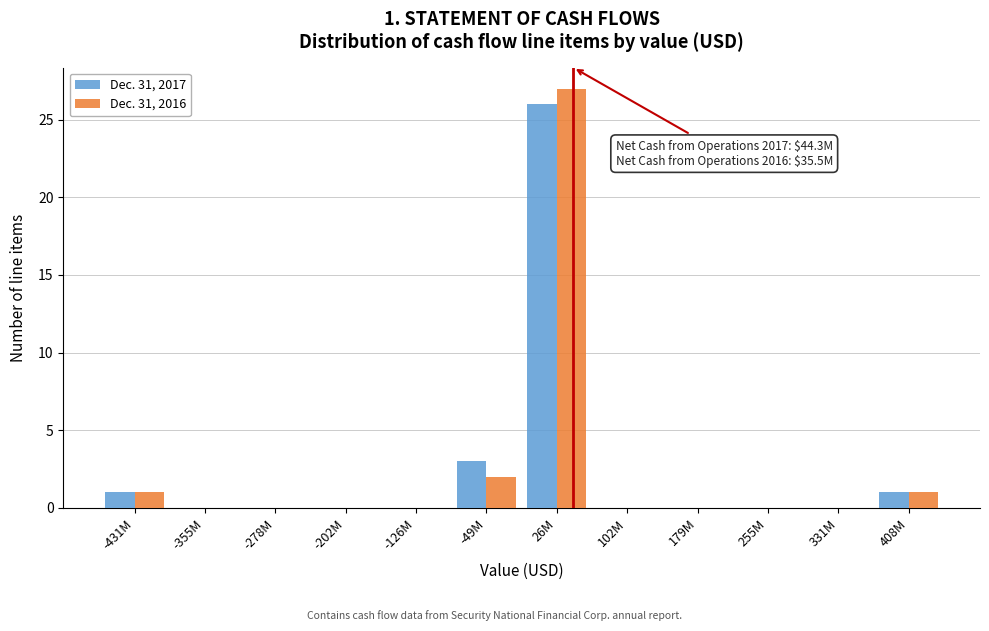

Reading left to right, extract all data points from this chart.

Dec. 31, 2017: -431M=1	-355M=0	-278M=0	-202M=0	-126M=0	-49M=3	26M=26	102M=0	179M=0	255M=0	331M=0	408M=1
Dec. 31, 2016: -431M=1	-355M=0	-278M=0	-202M=0	-126M=0	-49M=2	26M=27	102M=0	179M=0	255M=0	331M=0	408M=1